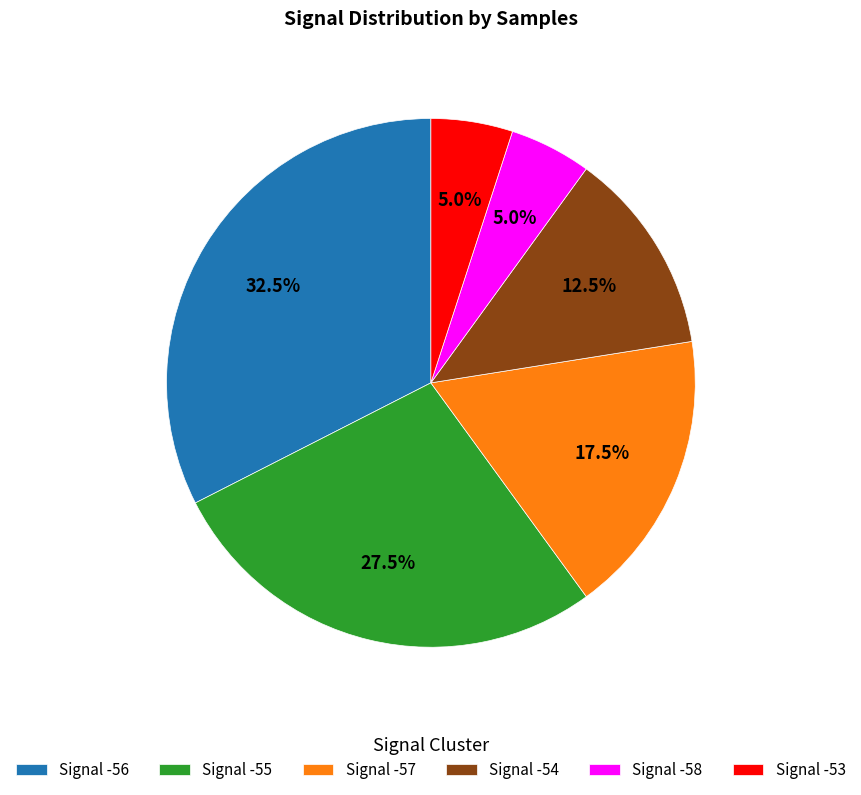

How much of the chart is everything except Signal -57?

82.5%